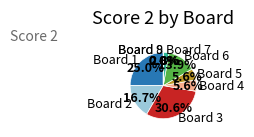

True or false: Board 6 accounts for 6% of the total.

False